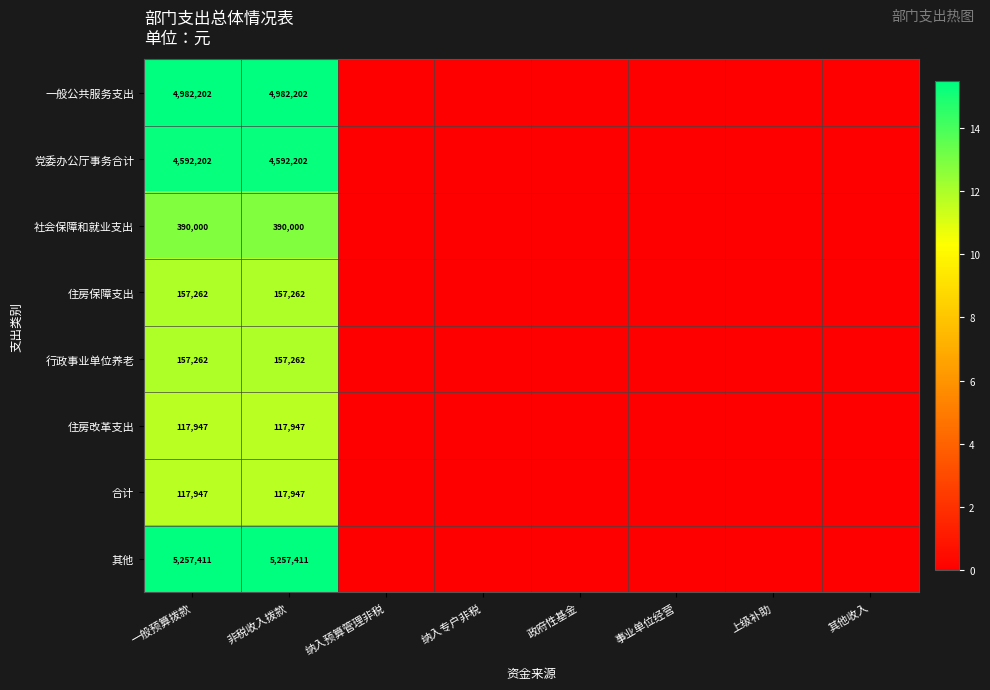

How many positive values does the 合计 series have?

2